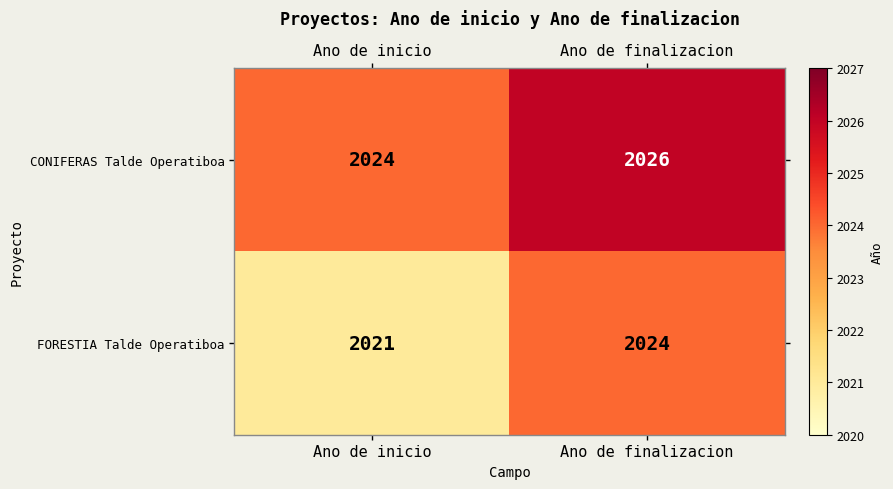

Reading left to right, list all the values displayed in this chart.

CONIFERAS Talde Operatiboa: 2024	2026
FORESTIA Talde Operatiboa: 2021	2024